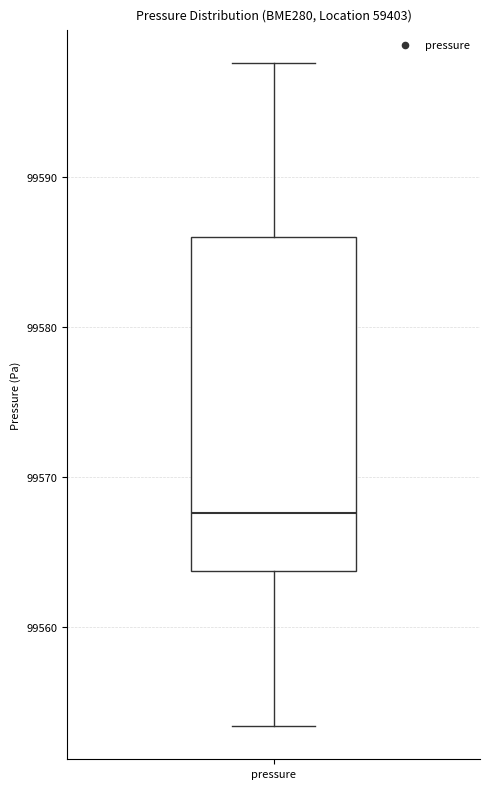

Where does the upper whisker of the box for pressure end on the y-axis? The values are not printed on the chart, so give them approximately, as read against the axis.

99598